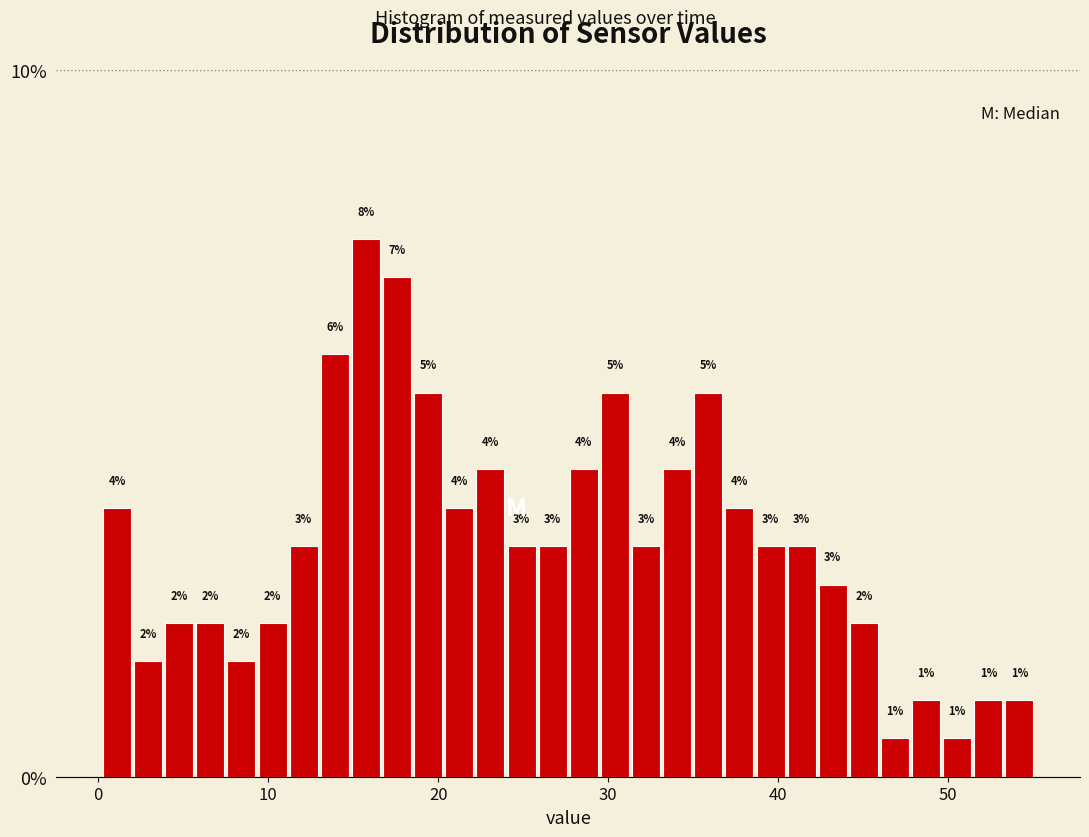

Around what value on the x-axis is the tallest bar? Give the approximate position of its centre, as read against the axis.

16